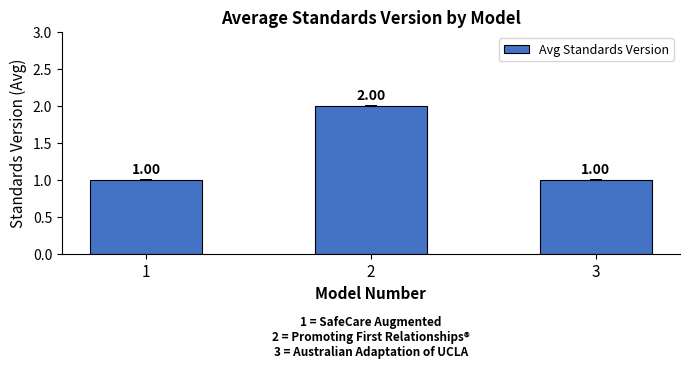

What is the ratio of the value at 1 to the value at 2?

0.5